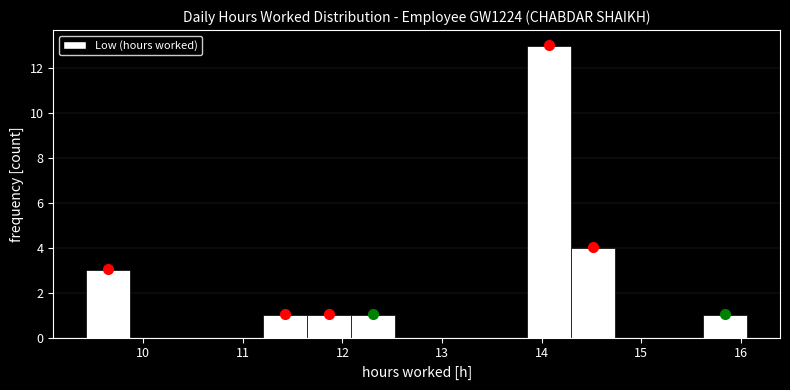

What is the height of the bar covering 11.2 to 11.6 on the x-axis? Neither the bar edges nor the heights are printed on the chart, so give them approximately, as read against the axes.

1